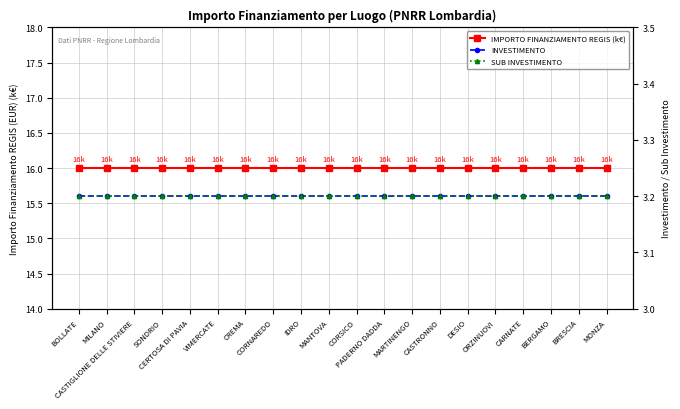

What is the minimum value shown in the chart?

3.2